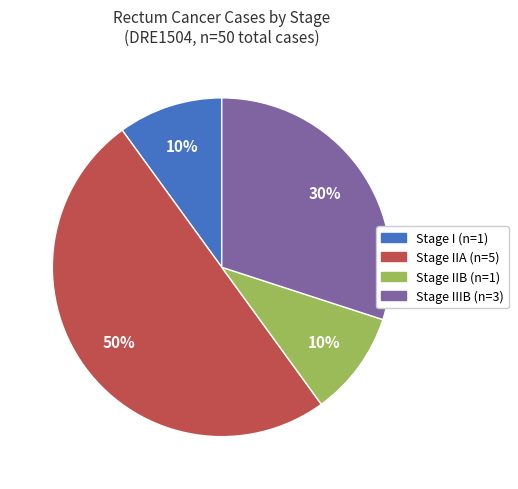

To the nearest percent, what is the difference between the largest and smallest slice percentages?

40%